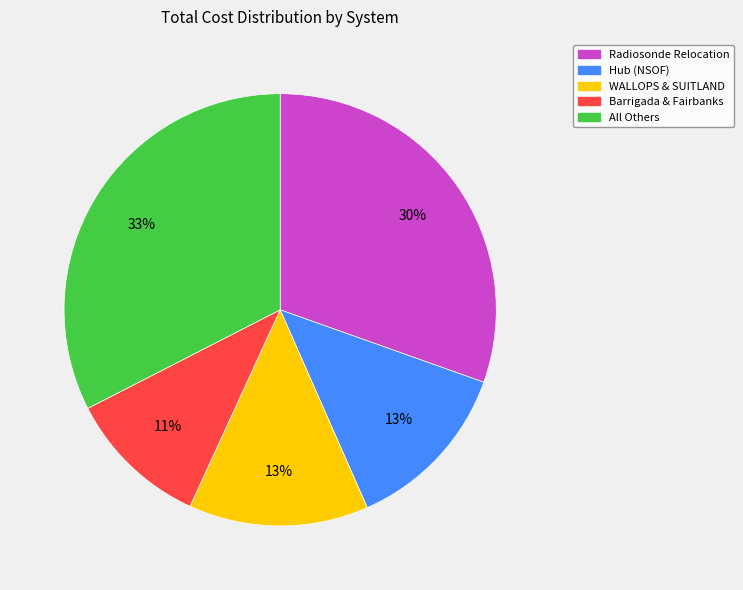

Count the number of slices in the pie.

5